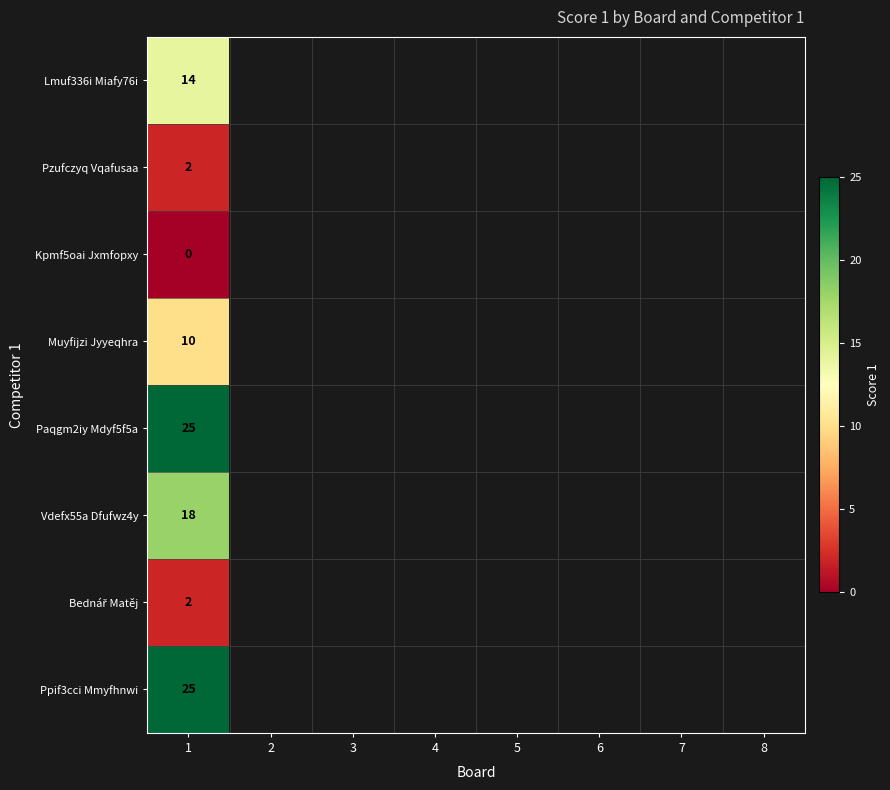

True or false: Vdefx55a Dfufwz4y has a value of 18 at 1.

True